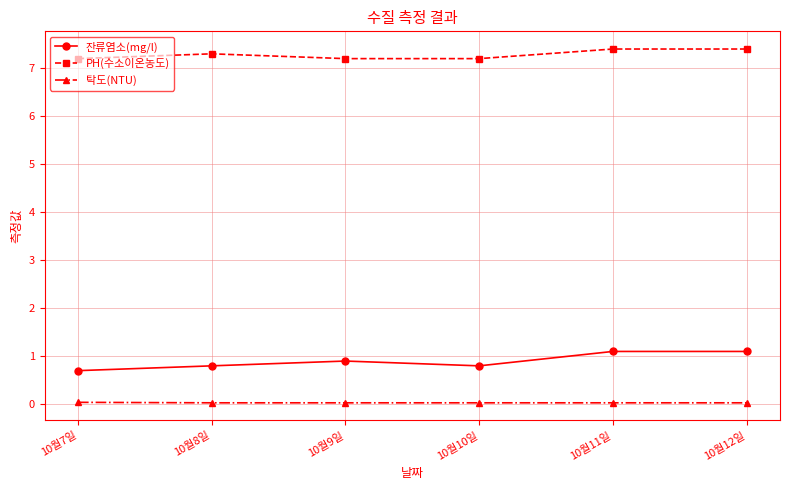

What position from the left is 10월7일?

1